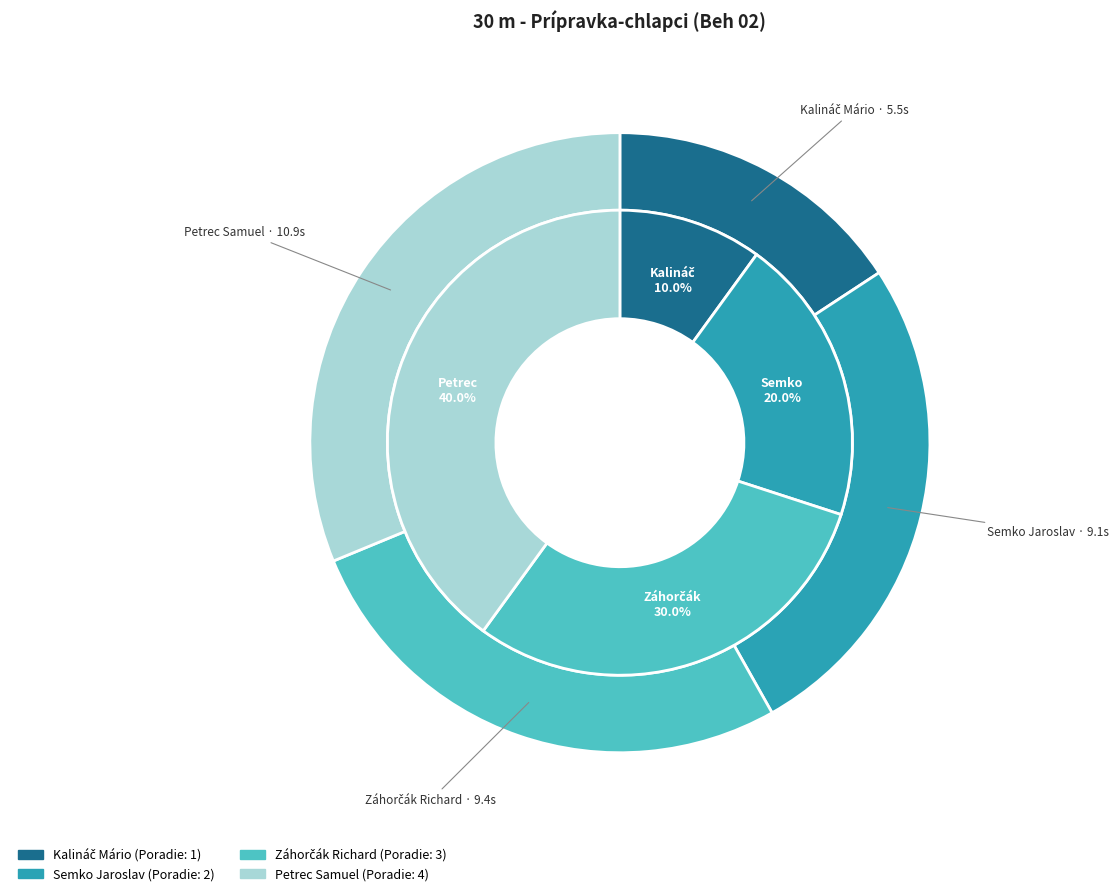

Which category has the biggest portion of the pie?

Petrec Samuel